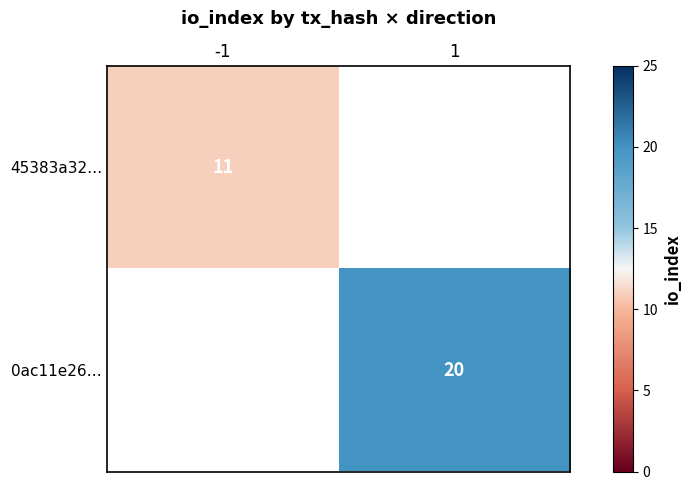

True or false: 0ac11e26… has a value of 31 at 1.

False